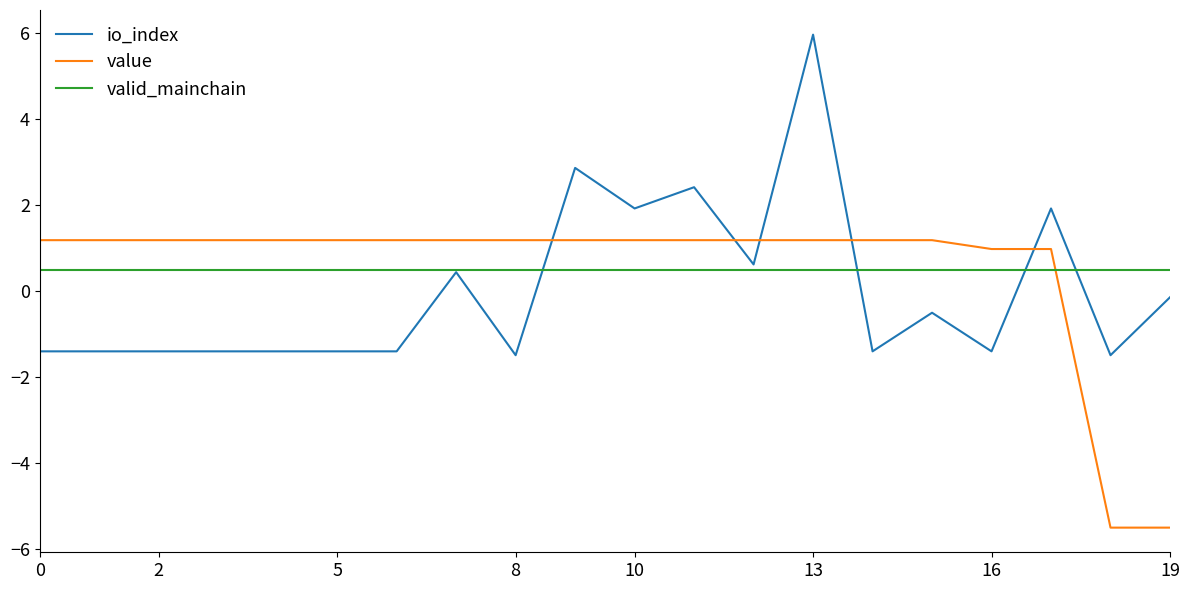

List the series in order of their peak value, lowest first.

valid_mainchain, value, io_index